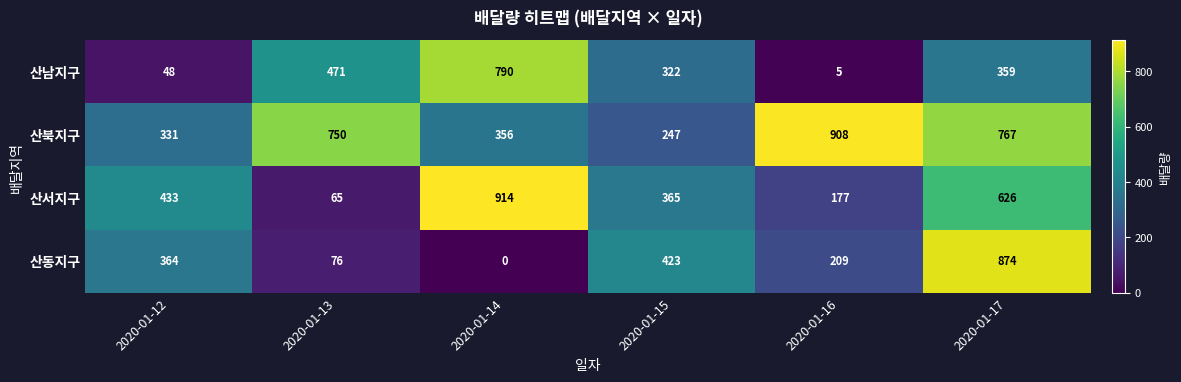

Reading right to left, extract all data points from this chart.

산남지구: 359	5	322	790	471	48
산북지구: 767	908	247	356	750	331
산서지구: 626	177	365	914	65	433
산동지구: 874	209	423	0	76	364